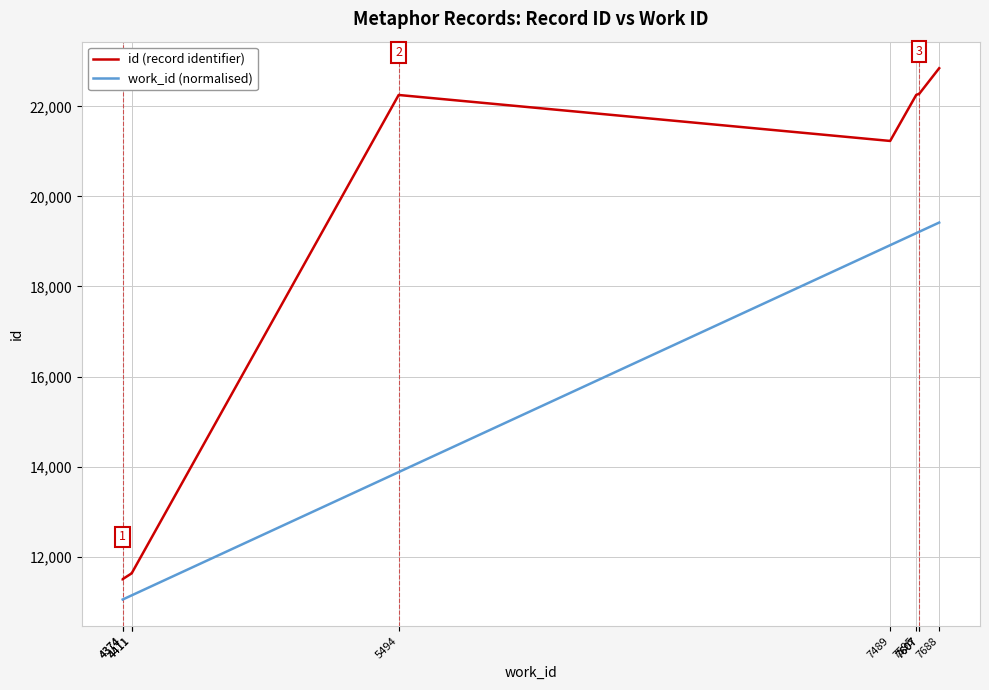

Is it true that id (record identifier) equals 21232.0 at 7489?

True